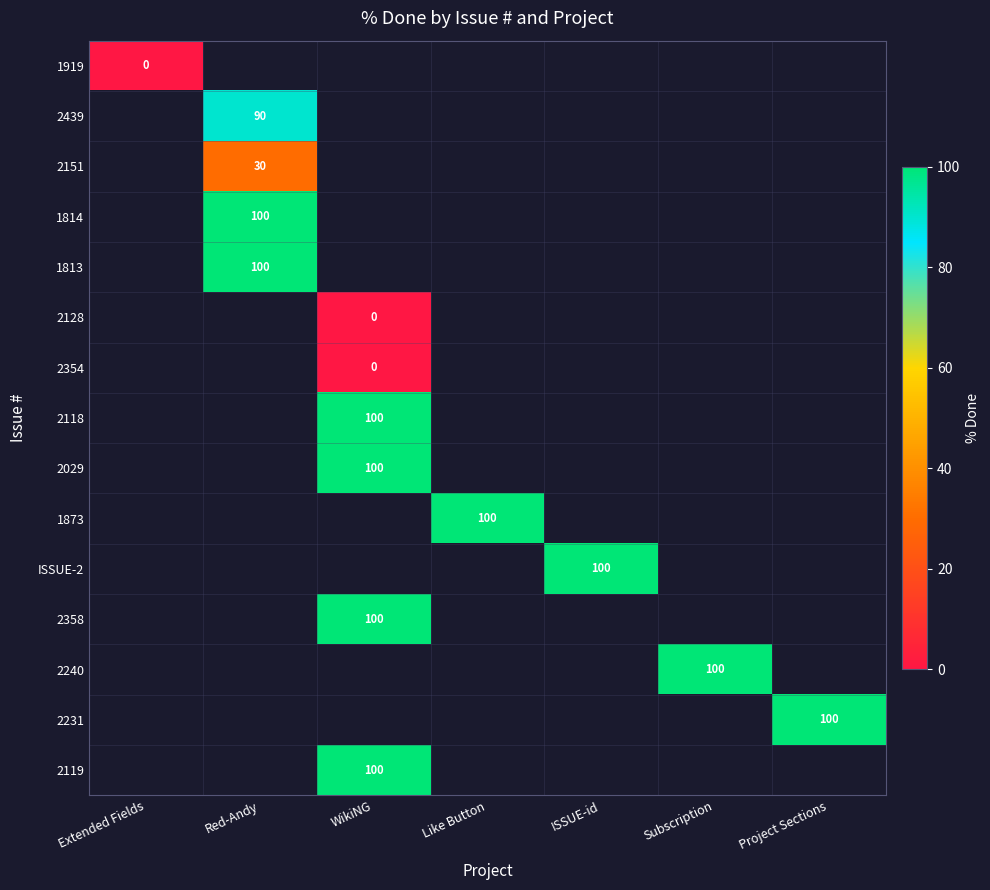

List the series in order of their peak value, lowest first.

1919, 2439, 2151, 1814, 1813, 2128, 2354, 2118, 2029, 1873, ISSUE-2, 2358, 2240, 2231, 2119